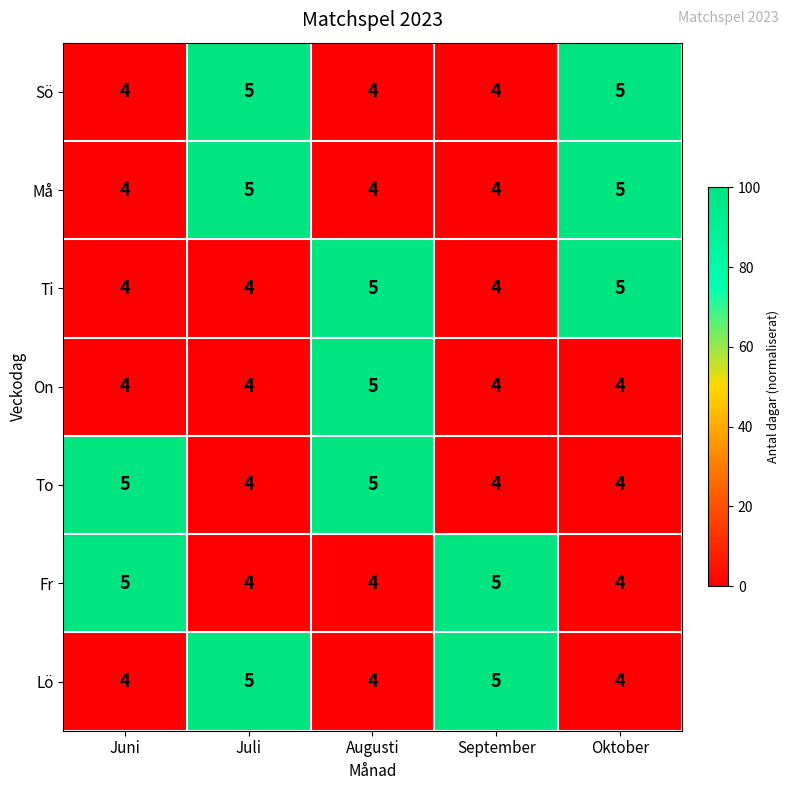

Is it true that Ti equals 2 at Oktober?

False